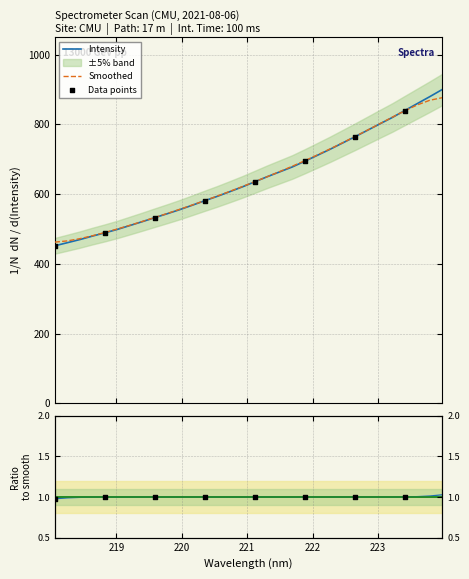

What is the change in value from 218.8244 to 223.0264?

+312.5